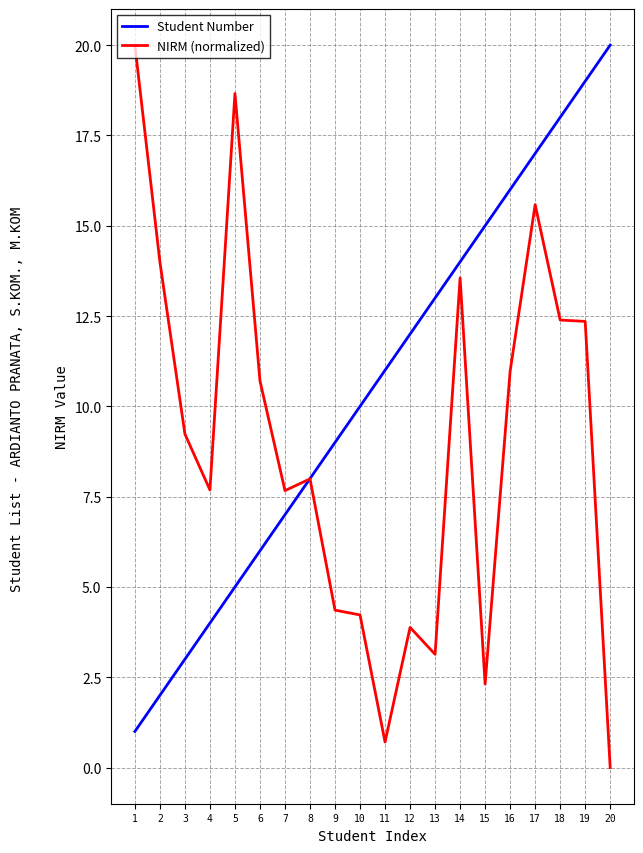

At how many categories does at least one series exceed 2?

20